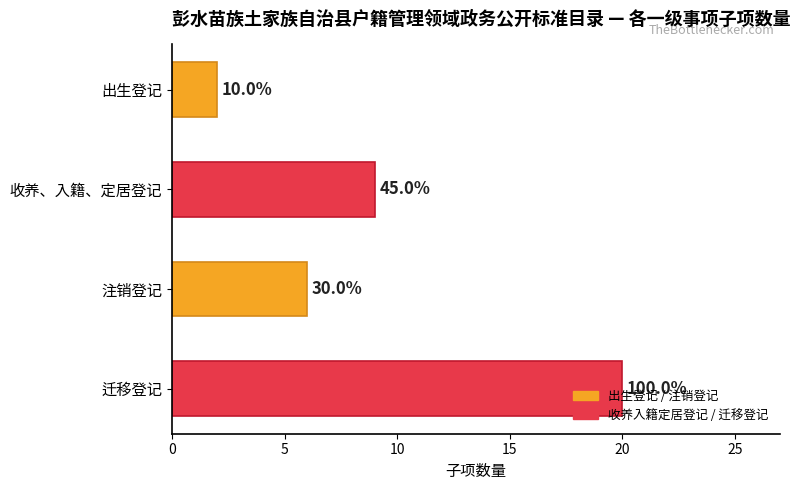

How many bars are there in total?

4